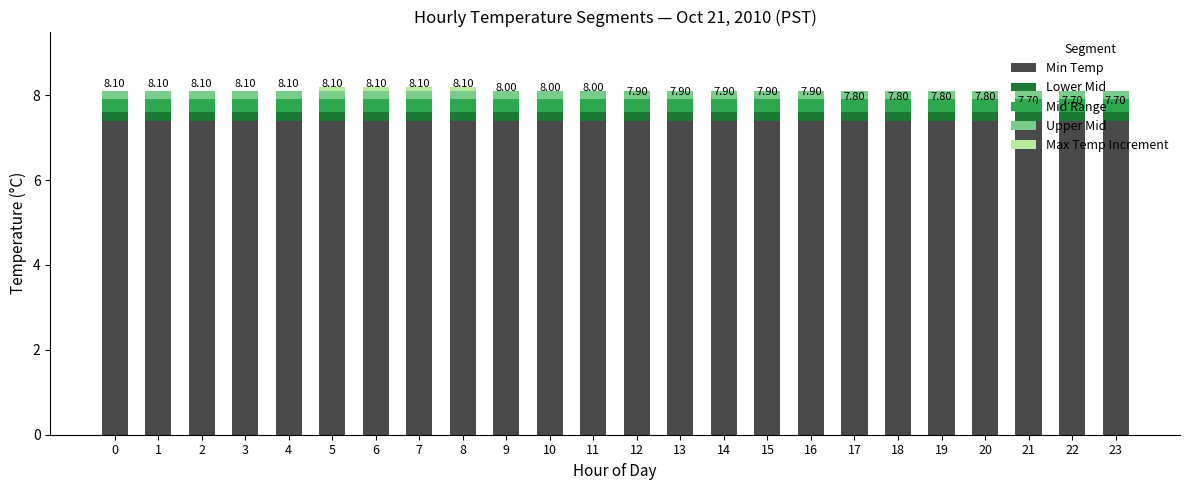

How many data points does each series have?

24